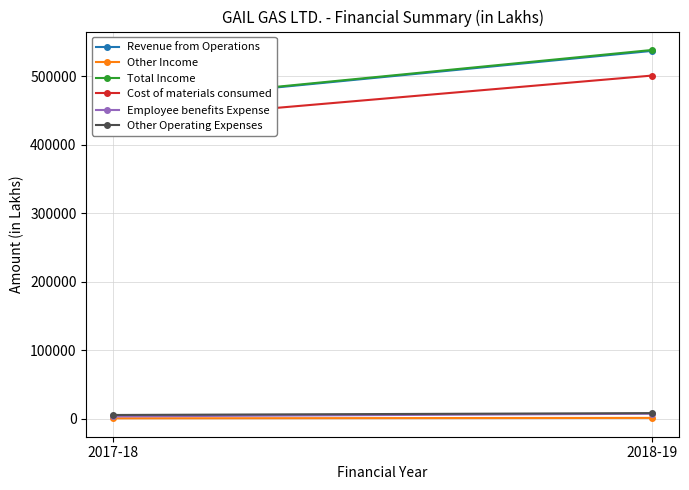

Rank the series at 2018-19 from lowest to highest value.

Other Income, Employee benefits Expense, Other Operating Expenses, Cost of materials consumed, Revenue from Operations, Total Income